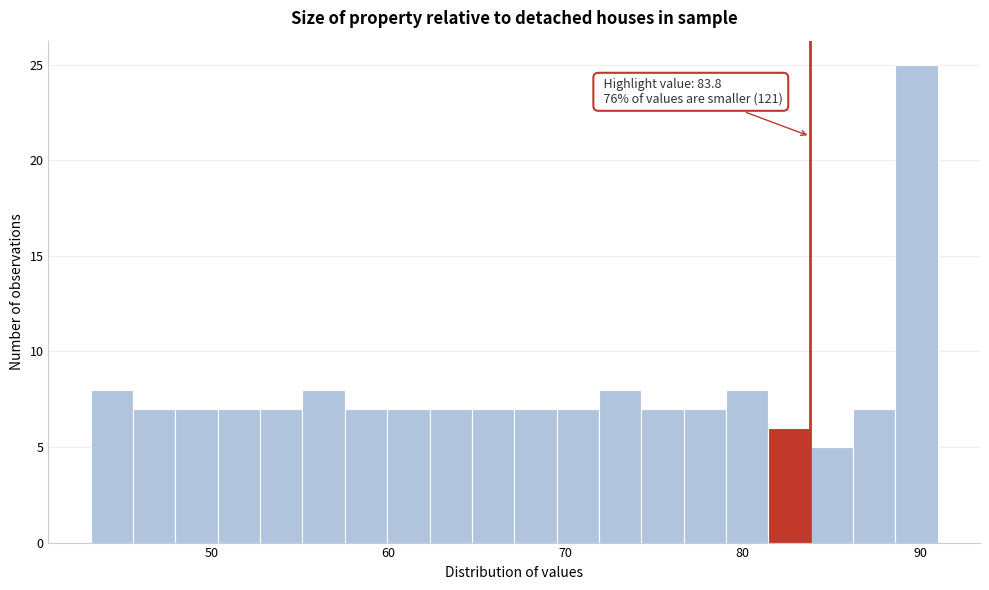

Read against the x-axis, roughly where is the centre of the tallest bar?

90